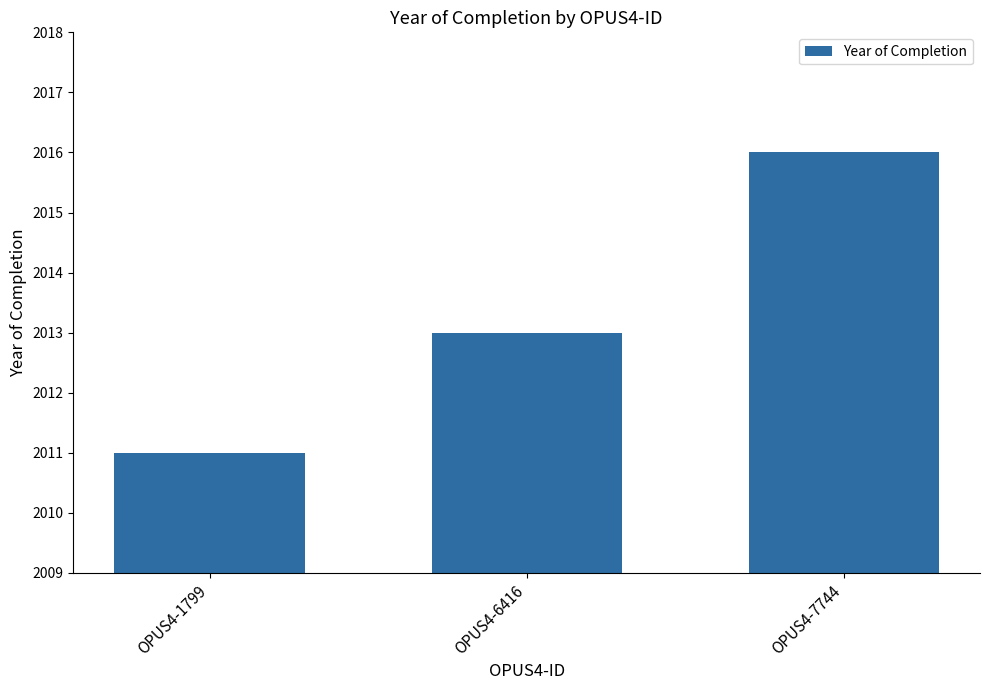

How many bars are there in total?

3